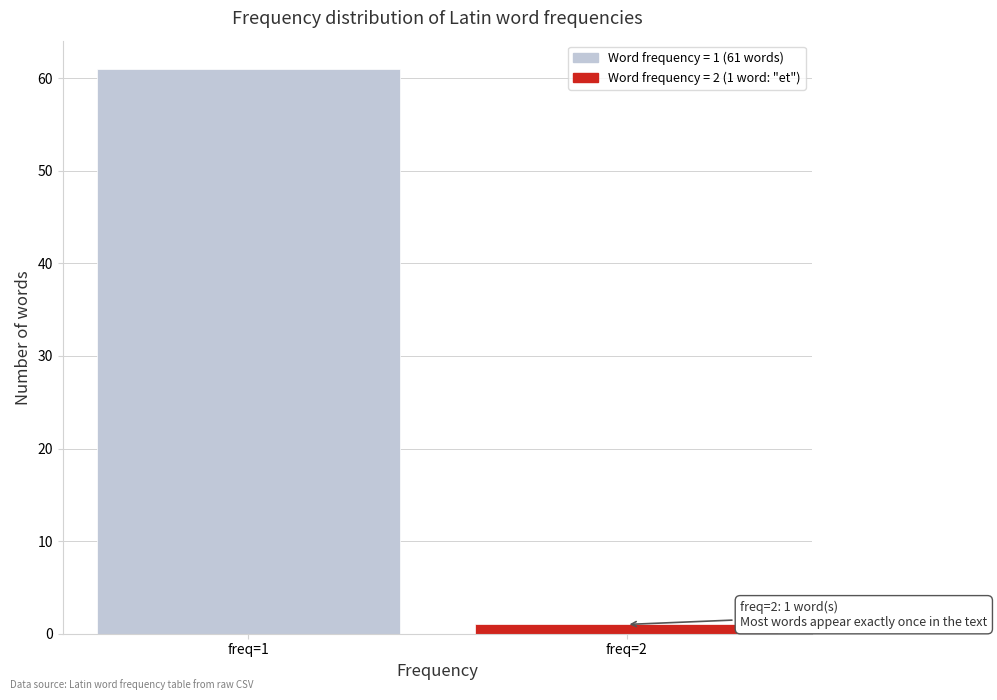

Reading left to right, list all the values displayed in this chart.

freq=1=61	freq=2=1